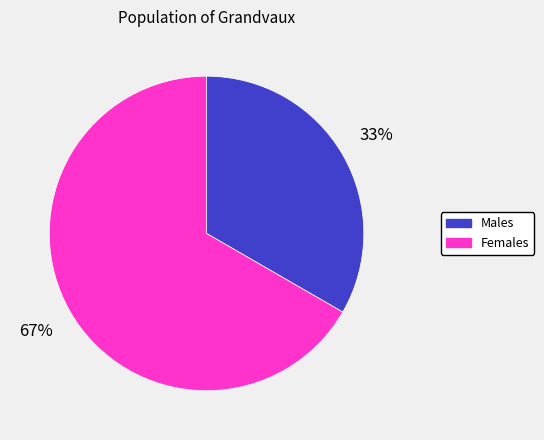

To the nearest percent, what is the average slice percentage?

50%